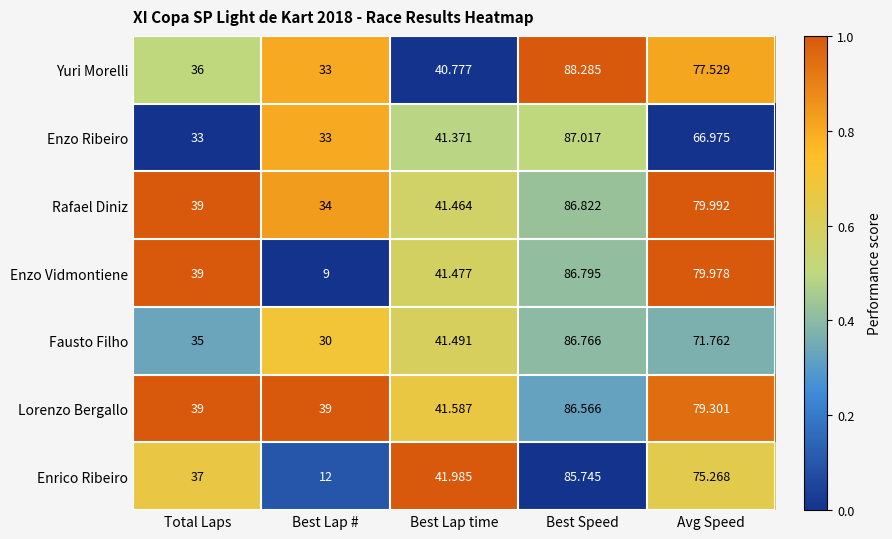

Which series has the largest total across all categories?

Lorenzo Bergallo